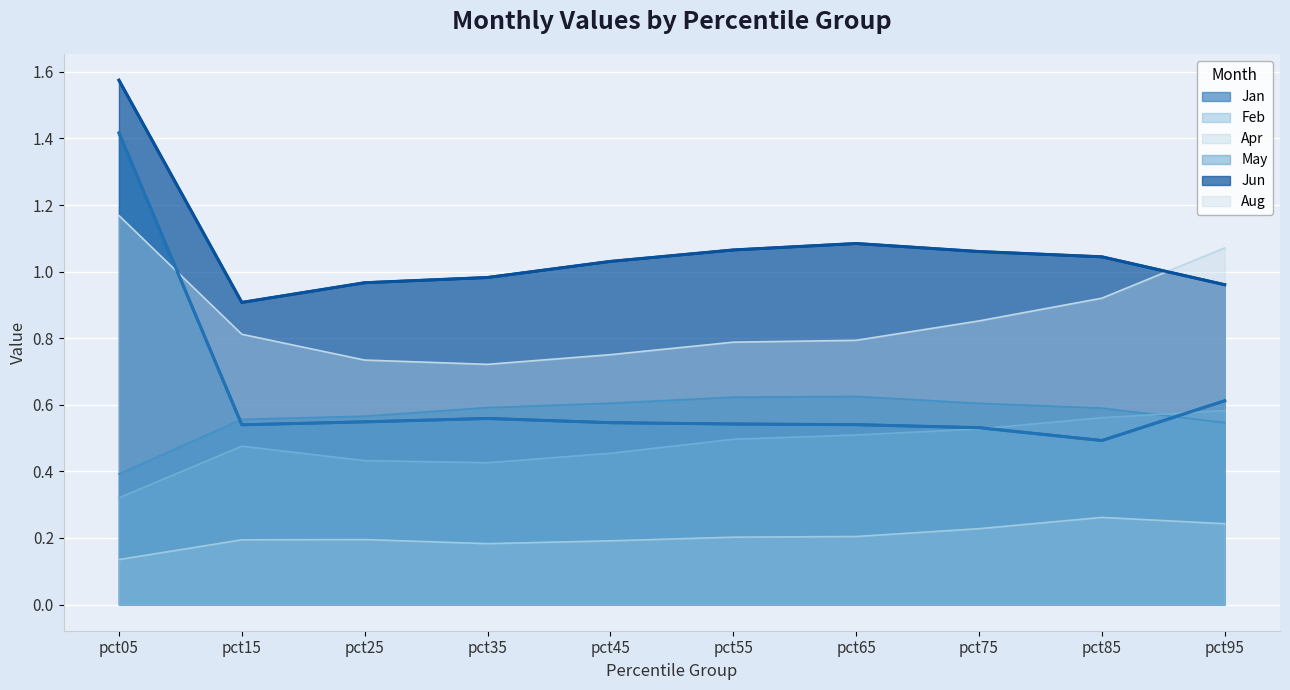

Rank the series by their maximum value, from highest to lowest.

Jun, Jan, Aug, May, Feb, Apr